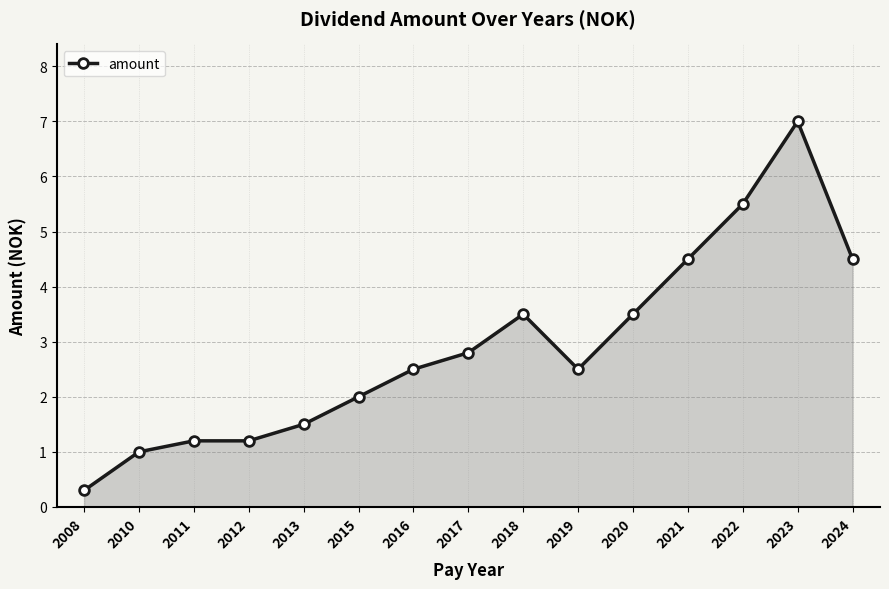

True or false: the data has more than 0 interior local peaks.

True